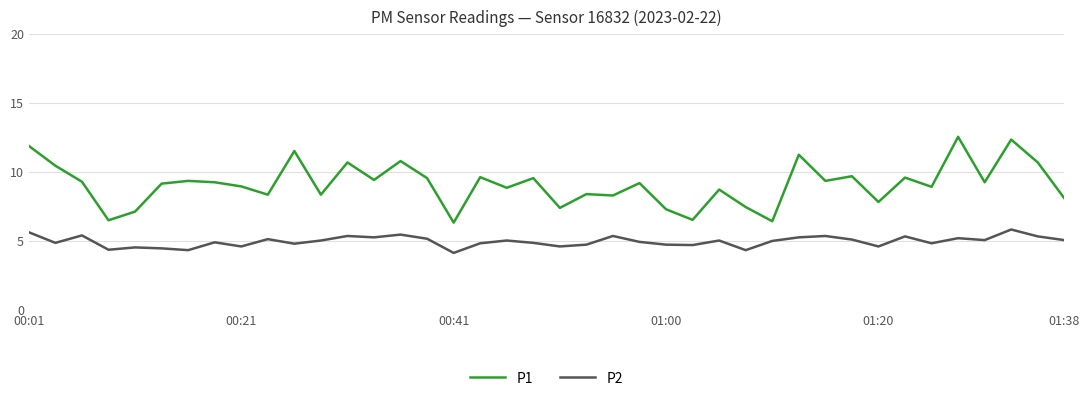

Which series has the widest spread of values?

P1